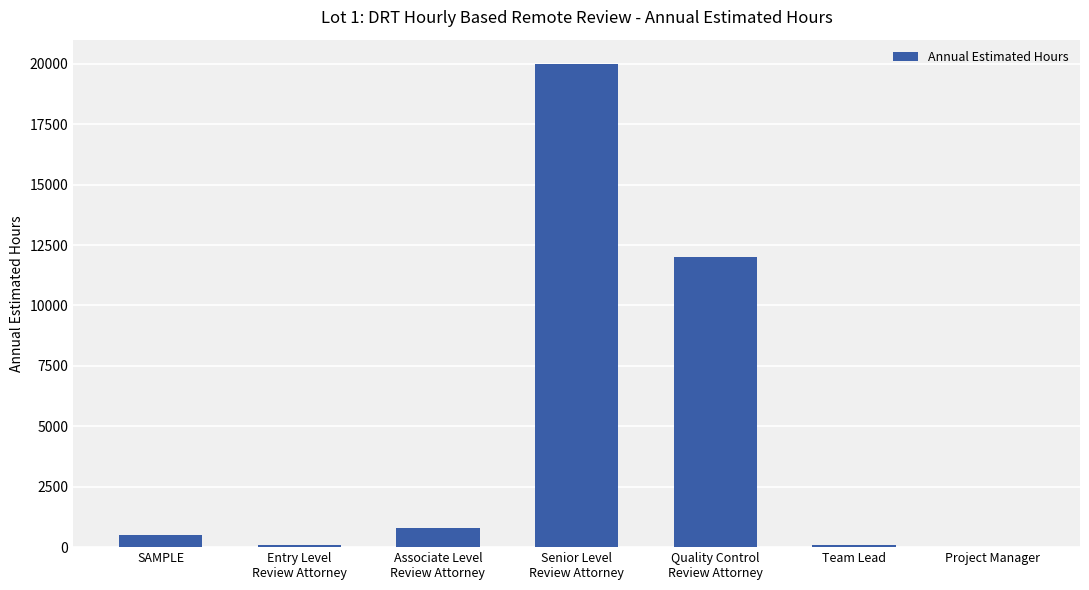

Reading right to left, what are all the values shown in this chart?

Project Manager=1	Team Lead=100	Quality Control
Review Attorney=12000	Senior Level
Review Attorney=20000	Associate Level
Review Attorney=800	Entry Level
Review Attorney=100	SAMPLE=500